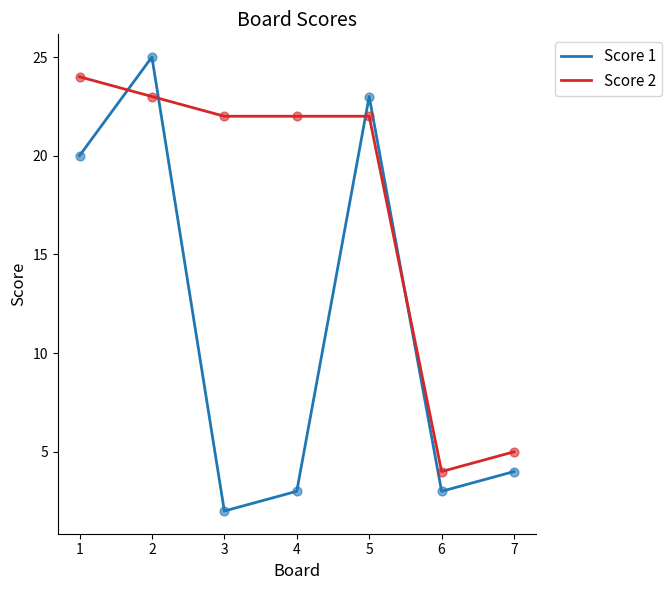

At which category is the sum across all series the highest?

2